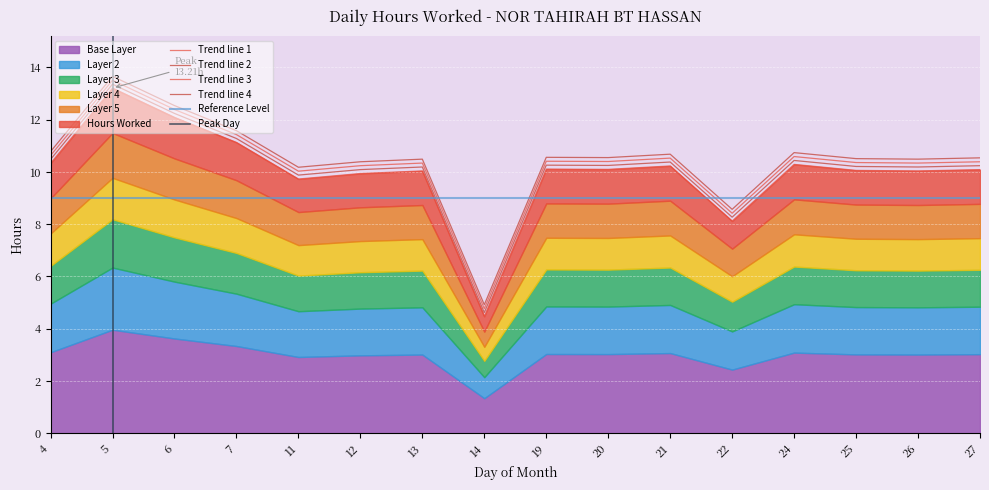

Reading left to right, list all the values displayed in this chart.

10.6	13.5	12.4	11.4	10.0	10.2	10.3	4.8	10.4	10.4	10.5	8.4	10.6	10.4	10.3	10.4